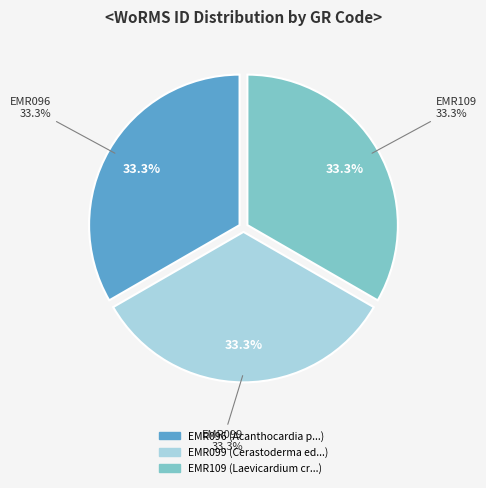

Rank the categories by value from highest to lowest.

EMR109, EMR099, EMR096